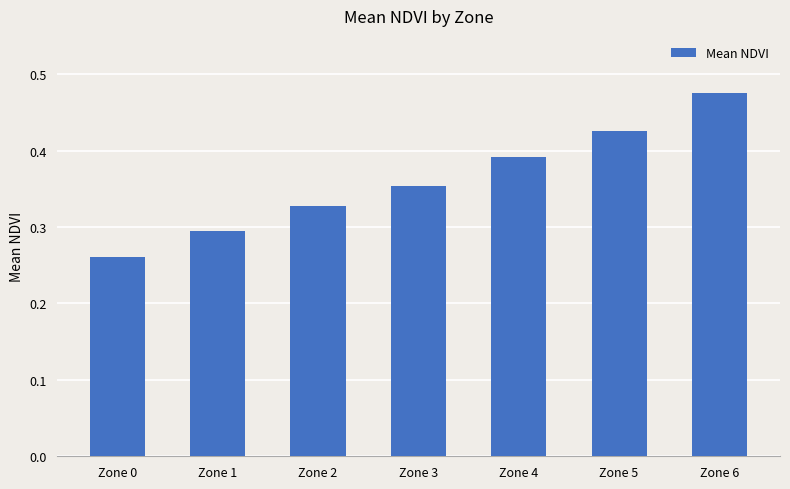

Where is the data nearest to the value 0?

Zone 0